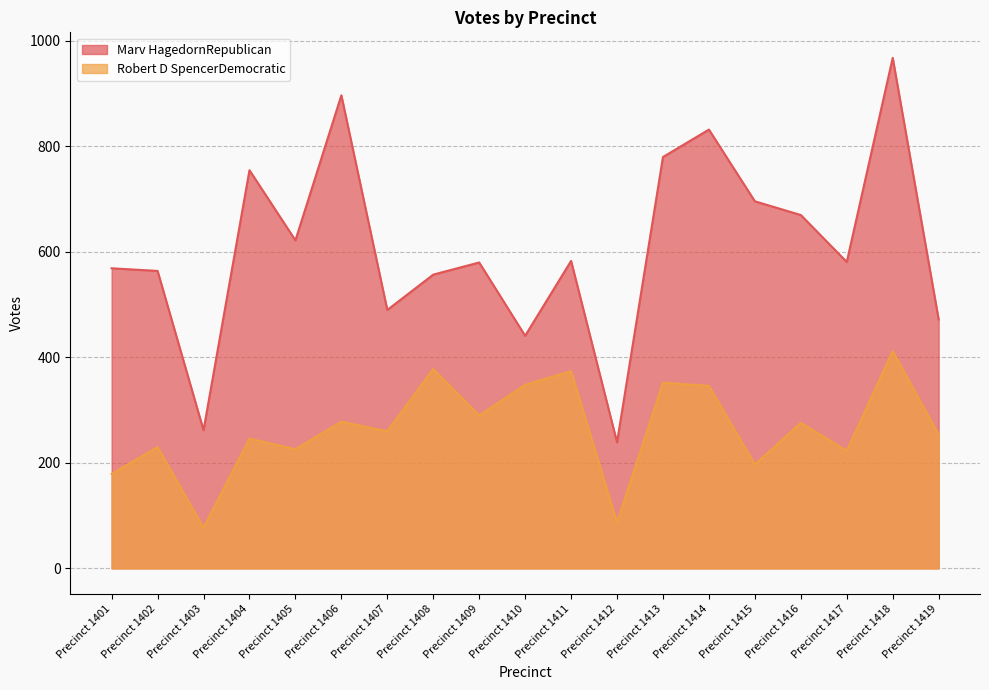

Which series has the largest total across all categories?

Marv HagedornRepublican